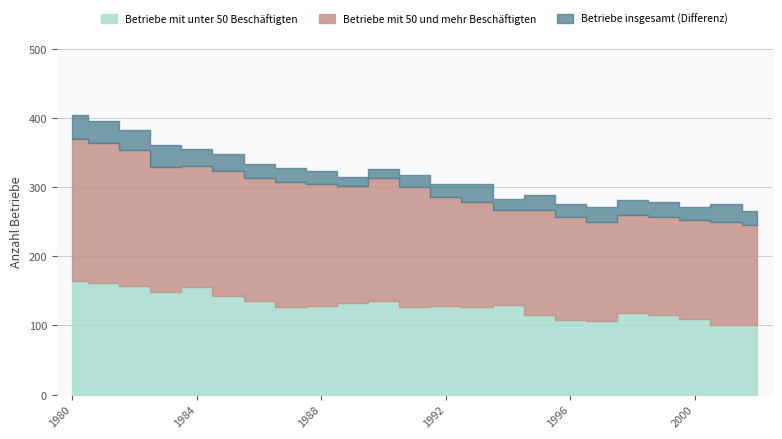

What is the smallest value displayed?

100